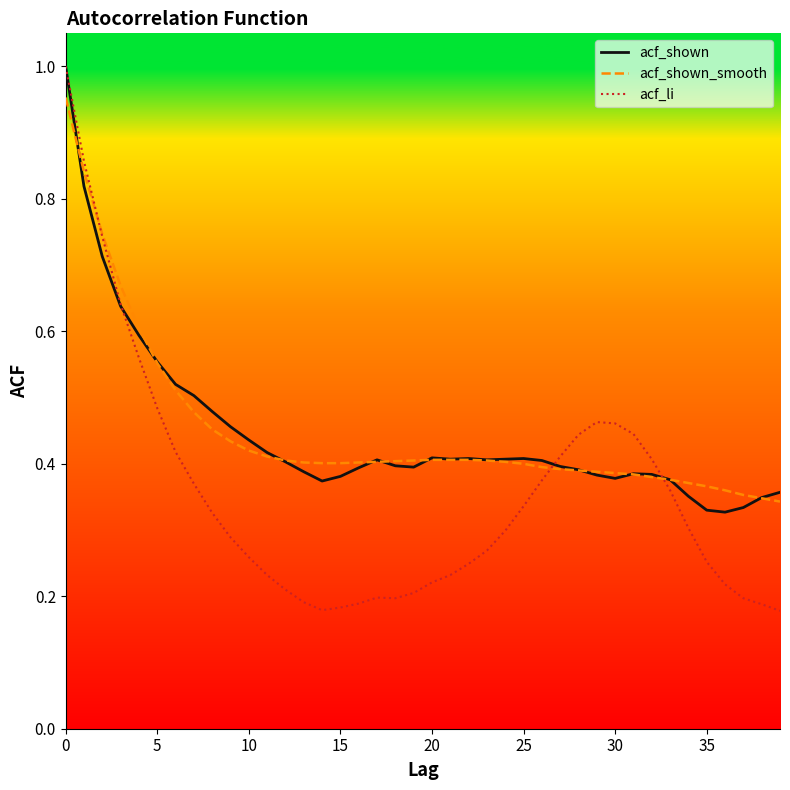

The value of acf_shown_smooth_line at 14 is 0.6. True or false?

False